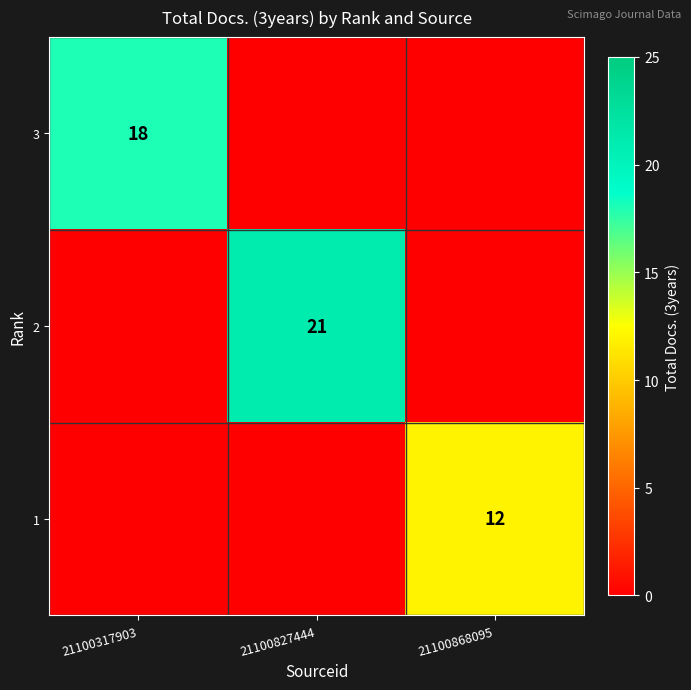

What is the difference between the highest and lowest values at 21100868095?

12